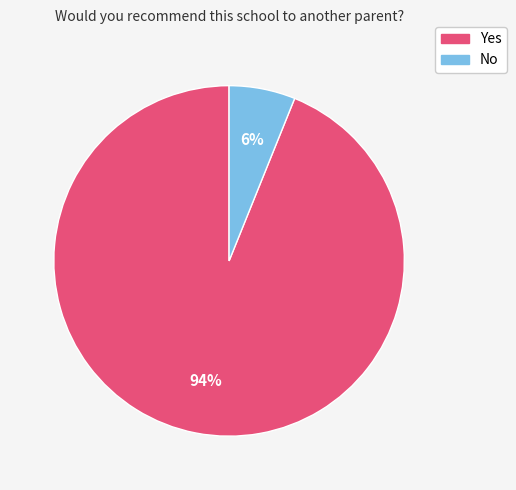

Does No account for over 50% of the chart?

No